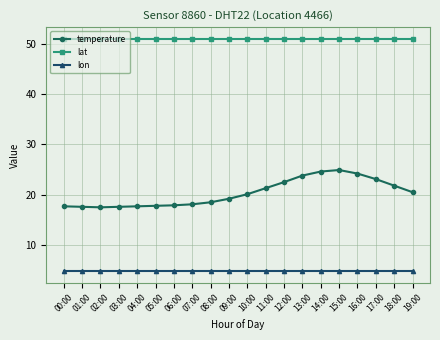

Between 04:00 and 17:00, which series saw the biggest shift?

temperature